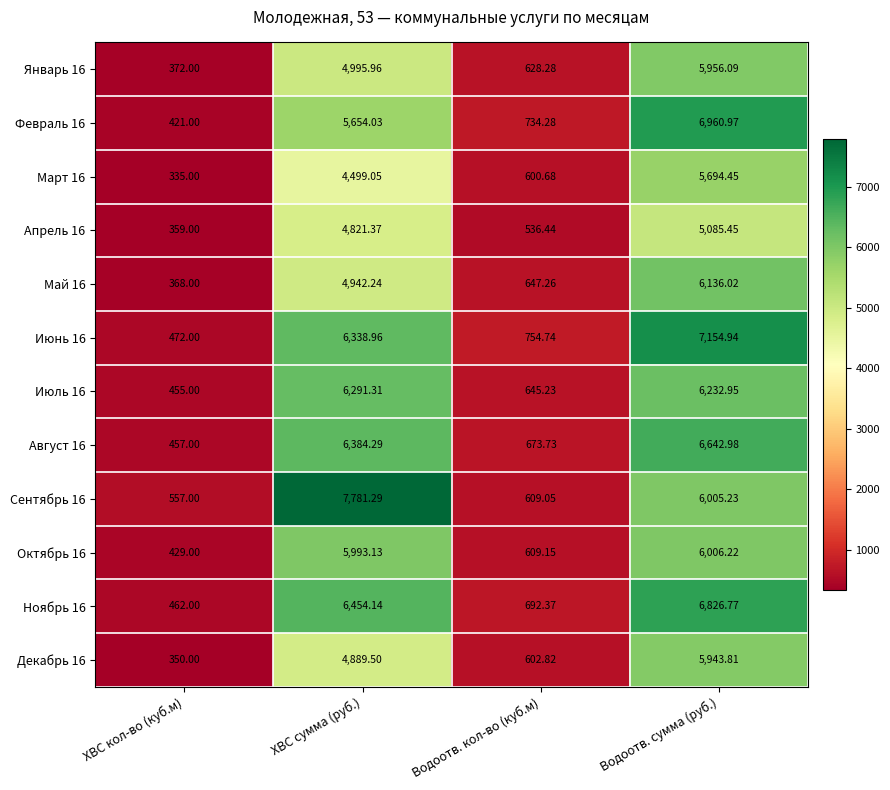

What is the difference between the highest and lowest values at ХВС сумма (руб.)?

3282.2